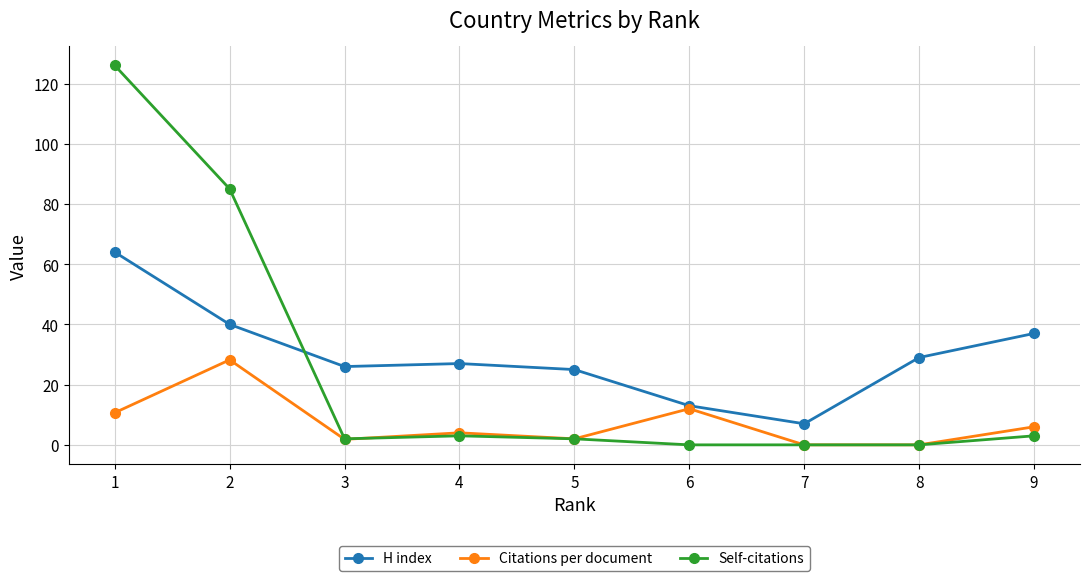

Where does the H index series first go above 27?

1